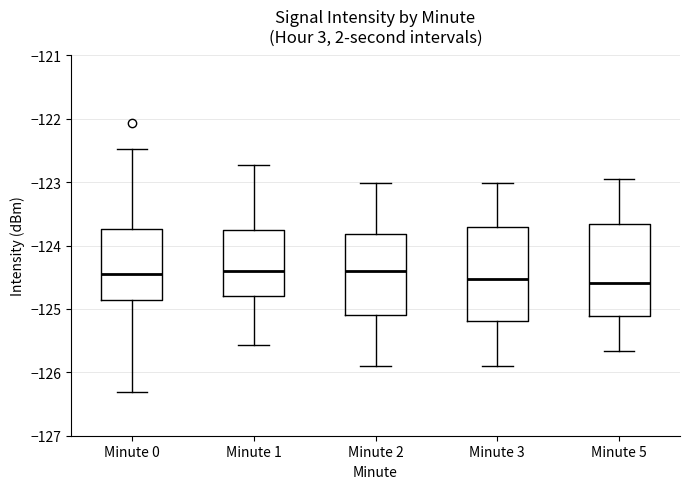

Where is the lower edge of the box for Minute 0 on the y-axis? The values are not printed on the chart, so give them approximately, as read against the axis.

-124.9